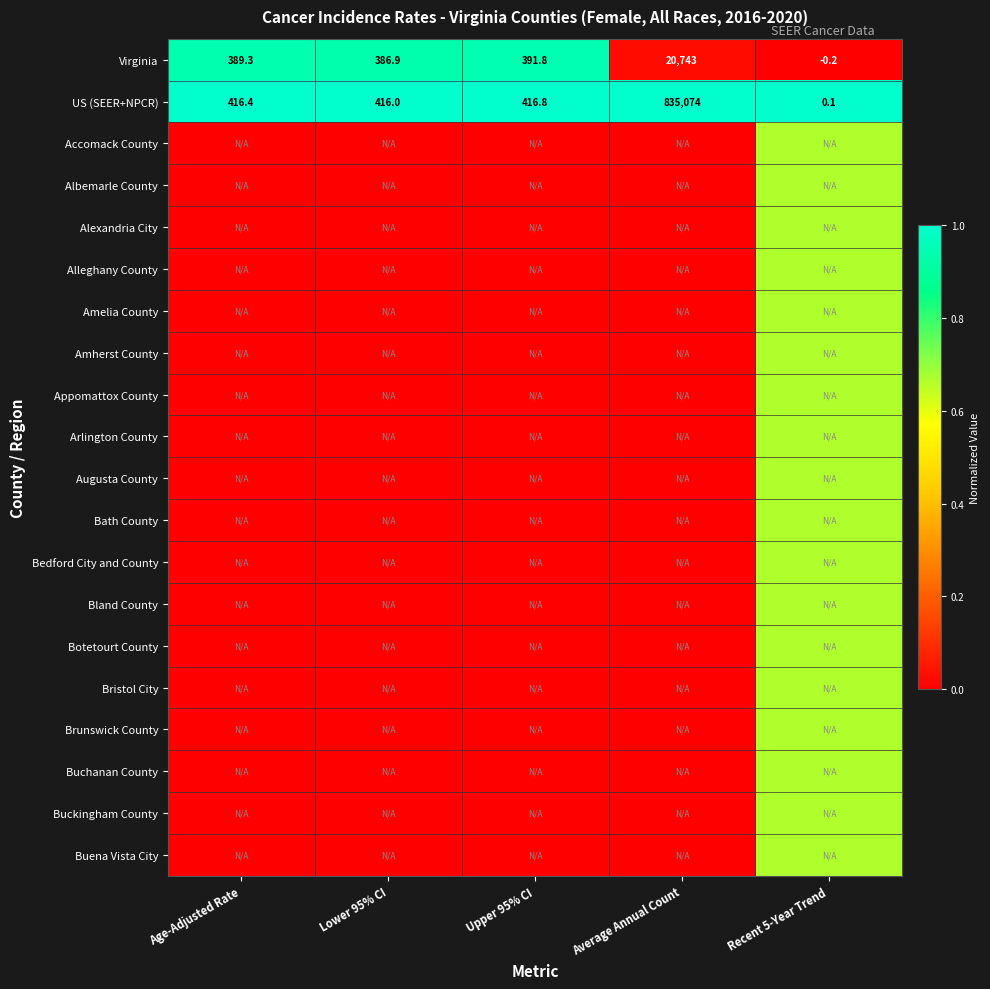

What is the spread (max minus min) of values at Average Annual Count?

1.0